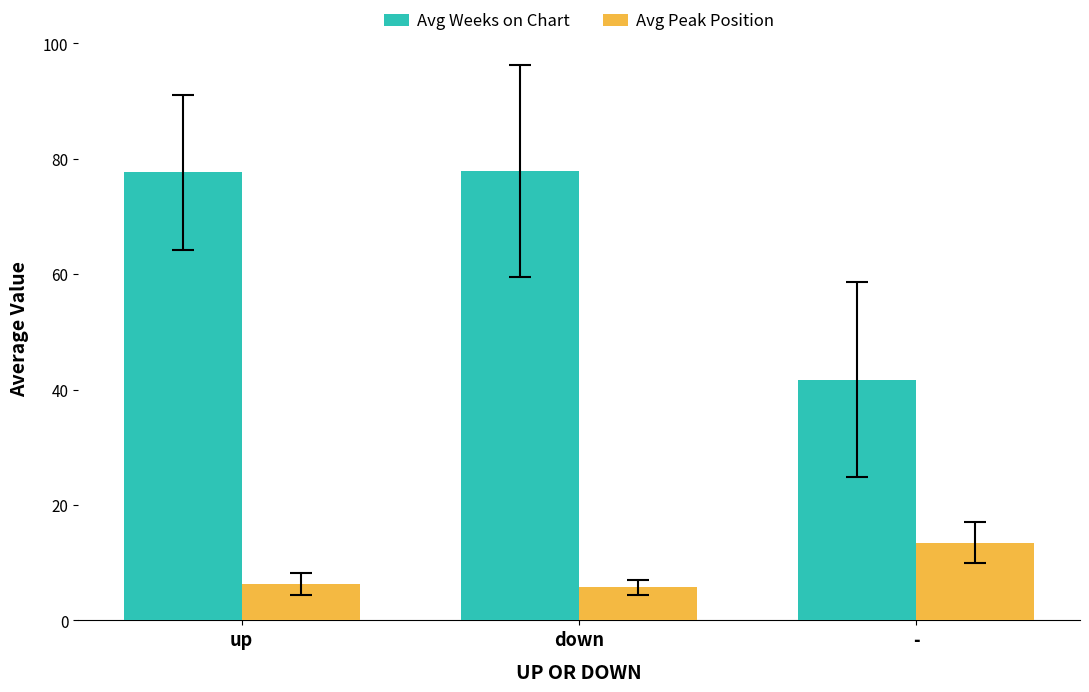

Between up and -, which series saw the biggest shift?

Avg Weeks on Chart